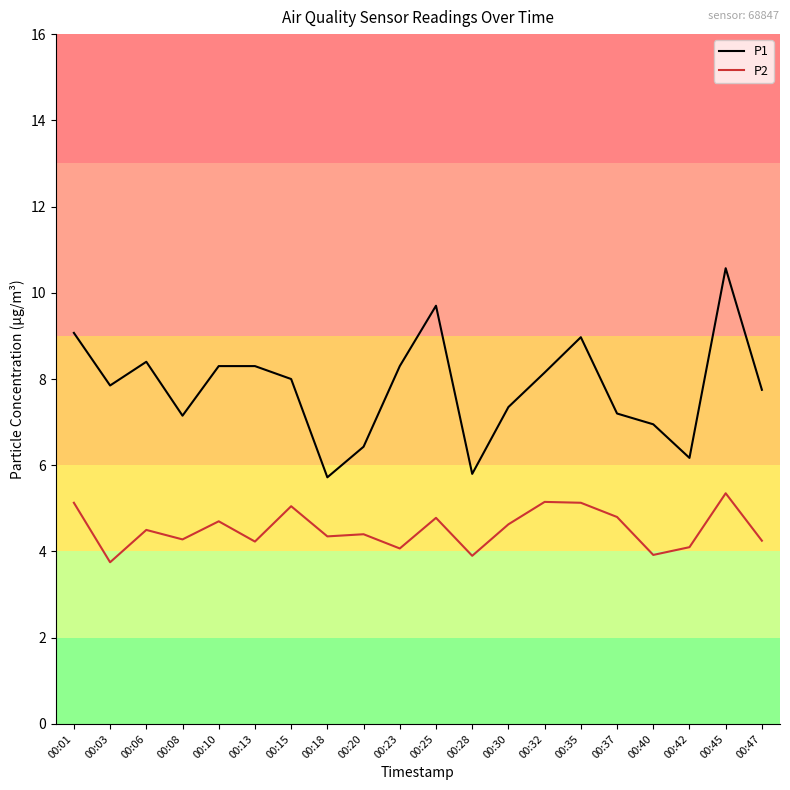

Rank the series by their maximum value, from highest to lowest.

P1, P2